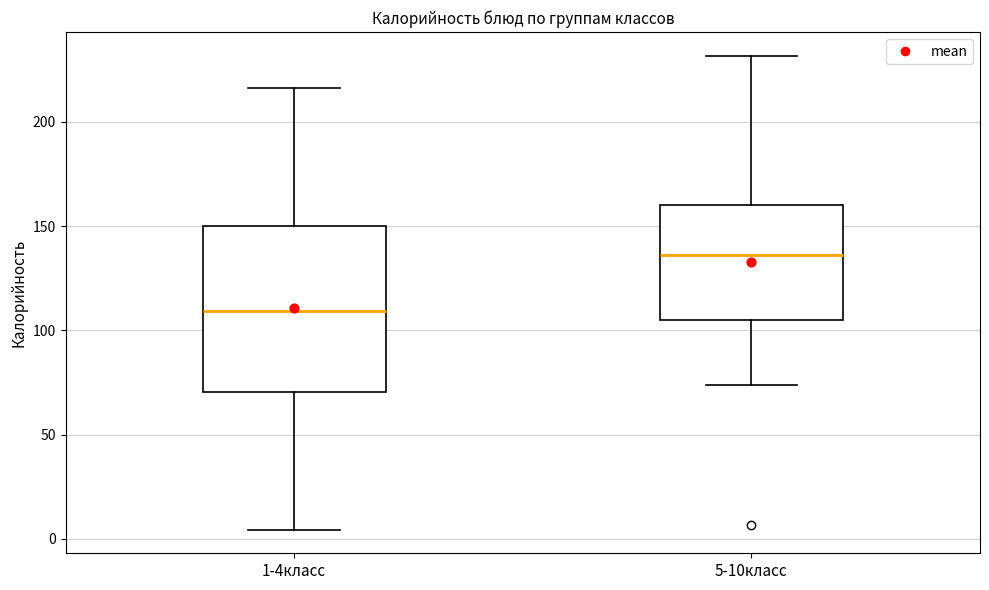

Which box has the lowest median line?

1-4класс